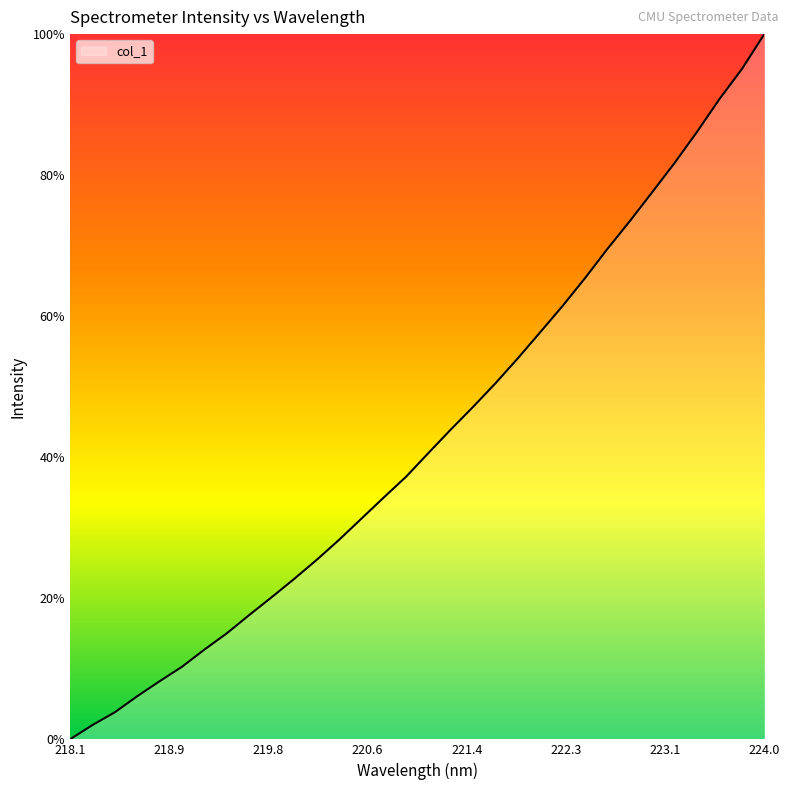

Reading left to right, extract all data points from this chart.

0.0	2.0	3.8	6.1	8.2	10.3	12.7	15.0	17.6	20.2	22.7	25.4	28.3	31.3	34.3	37.2	40.6	44.0	47.2	50.5	54.1	57.8	61.5	65.4	69.6	73.5	77.6	81.8	86.2	90.8	95.0	100.0